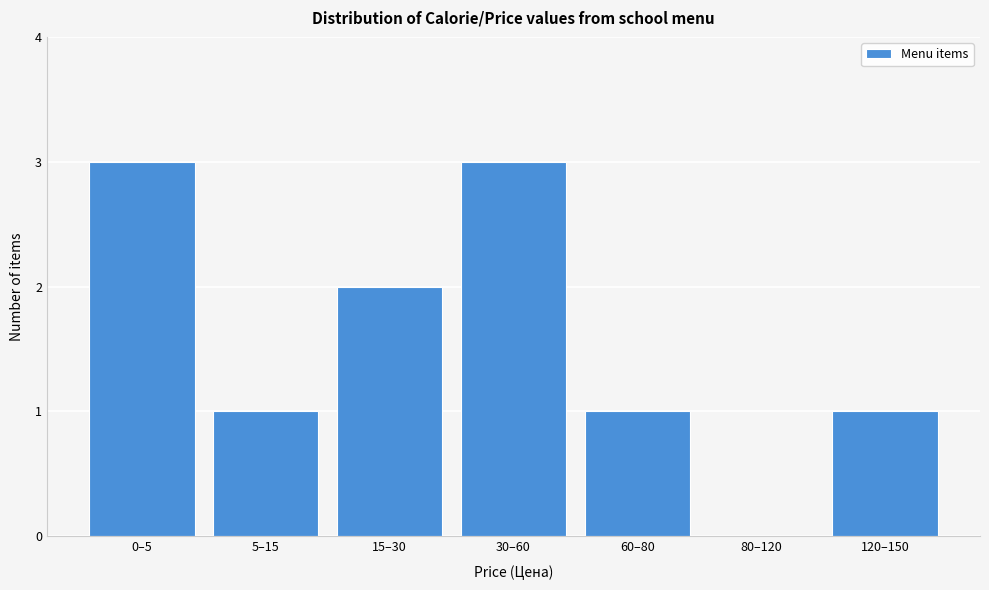

Reading left to right, transcribe all the data shown in this chart.

0–5=3	5–15=1	15–30=2	30–60=3	60–80=1	80–120=0	120–150=1